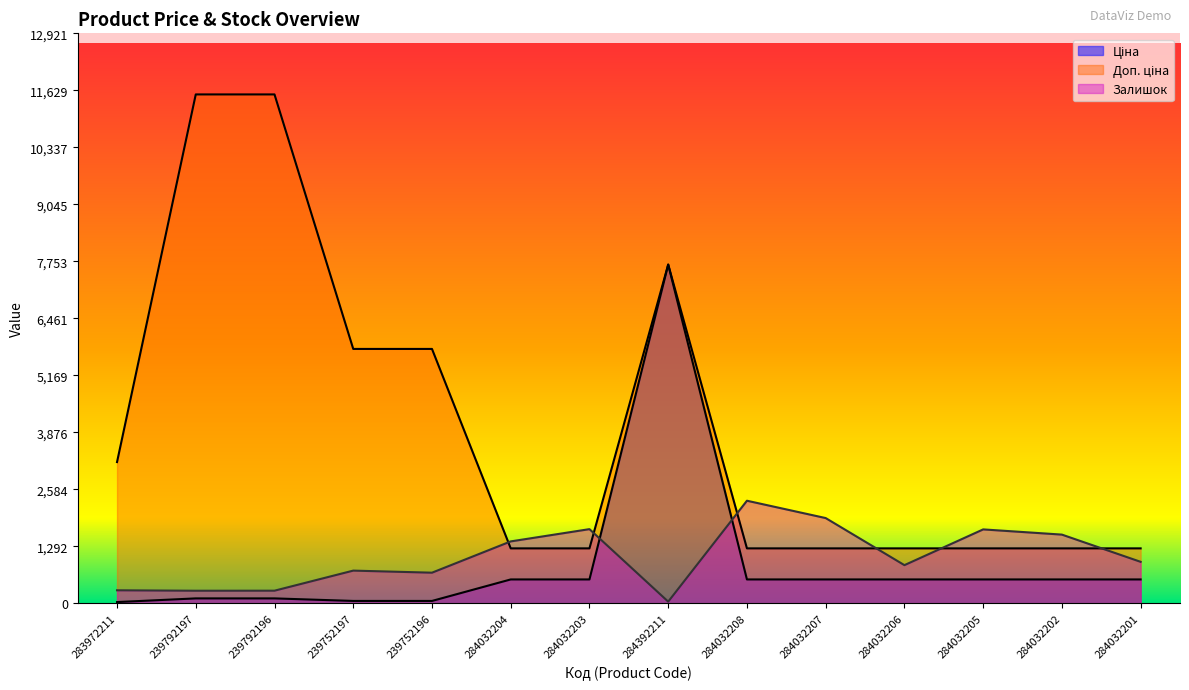

At which category is the sum across all series the highest?

284392211